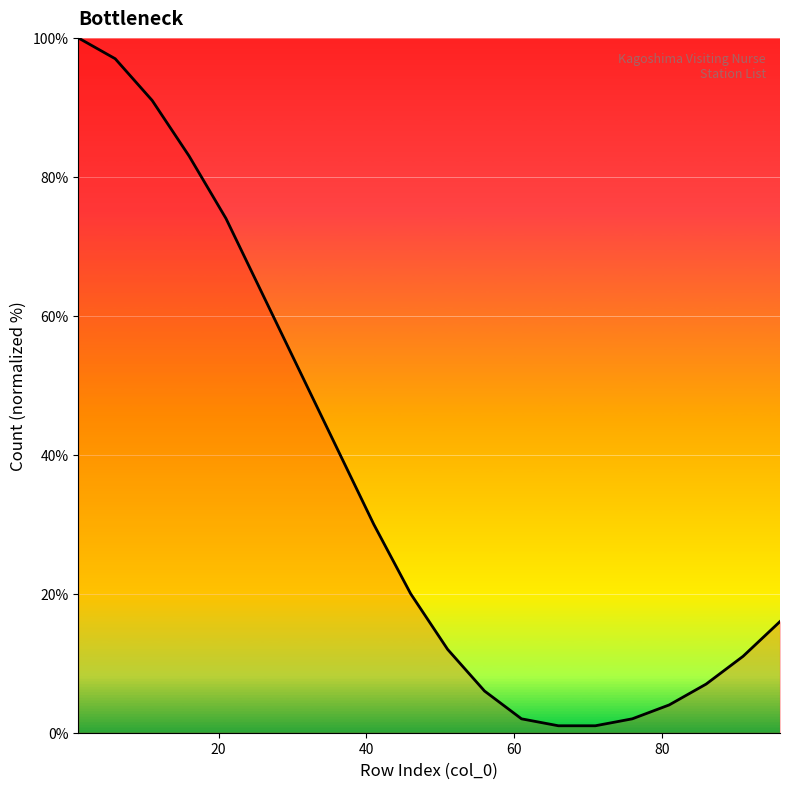

What is the greatest value displayed?

100